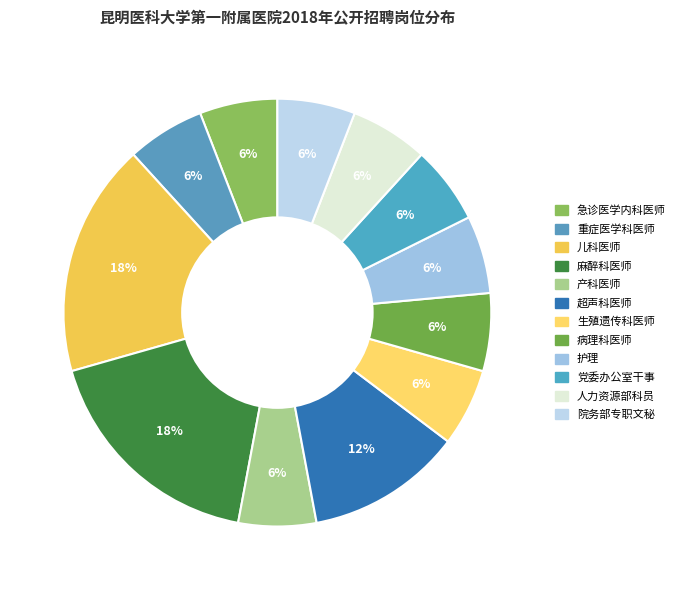

True or false: 党委办公室干事 accounts for 6% of the total.

True